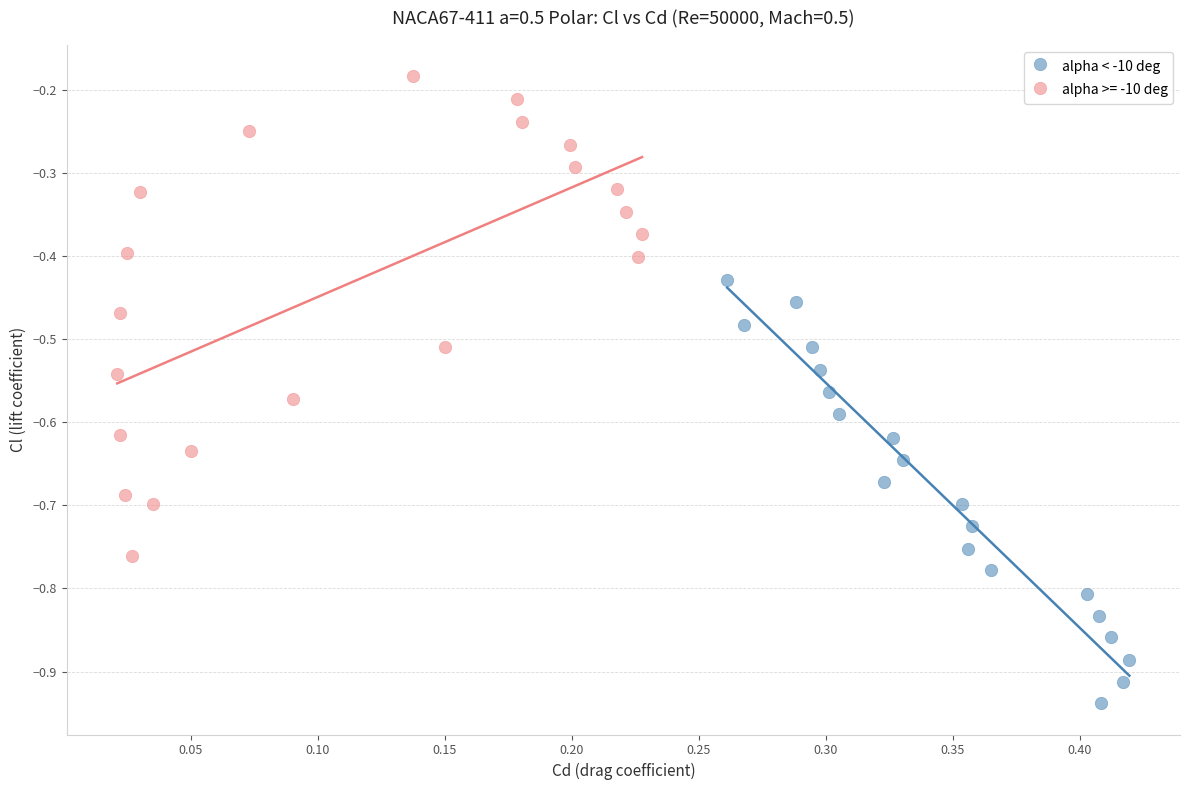

Which series reaches the minimum Y coordinate?

alpha < -10 deg